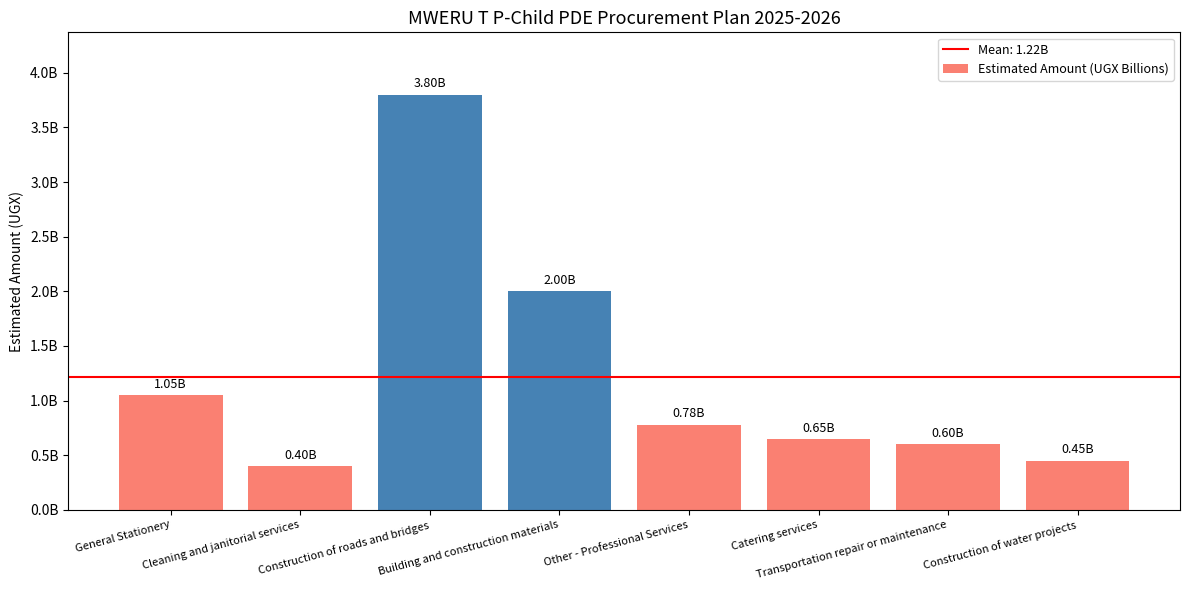

Does the chart contain any negative values?

No